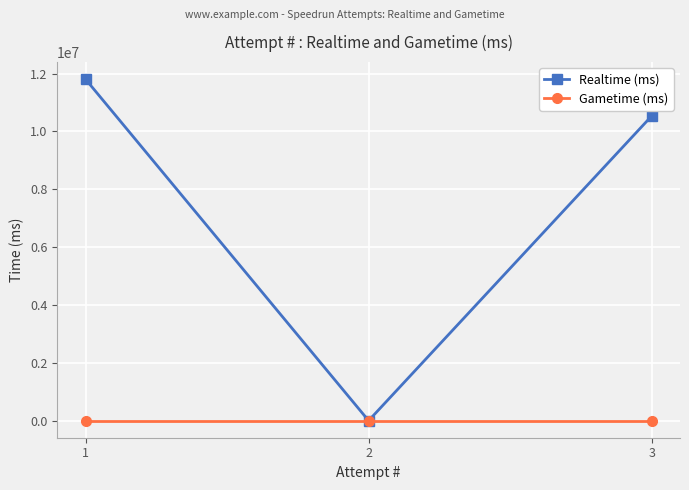

Which series has the widest spread of values?

Realtime (ms)